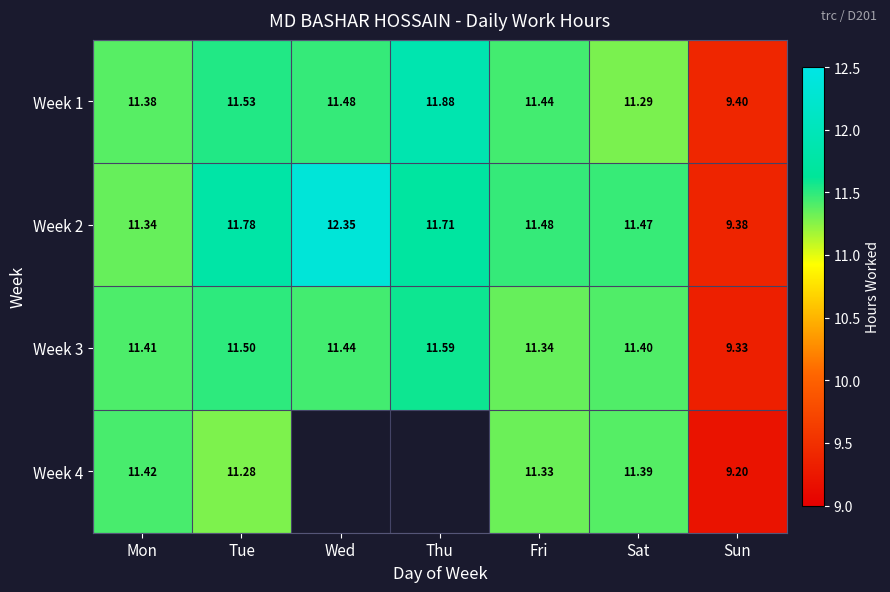

What is the lowest value of the Week 1 series?

9.4